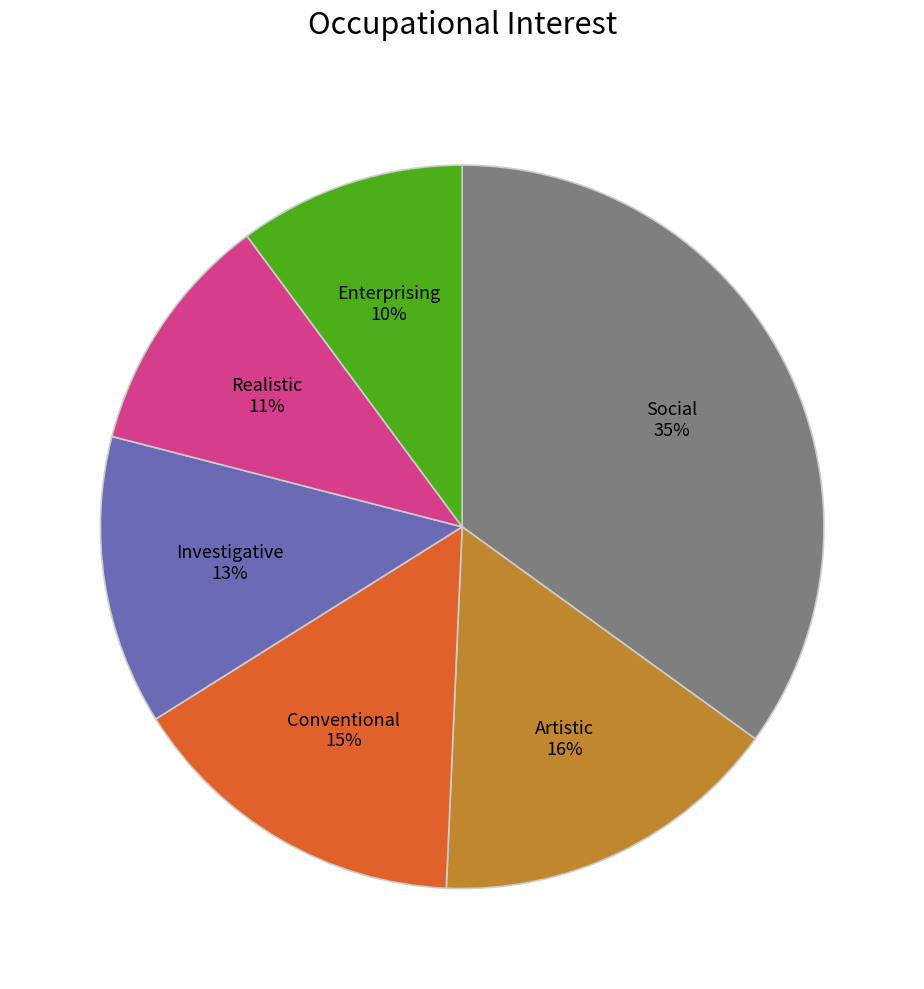

Count the number of slices in the pie.

6